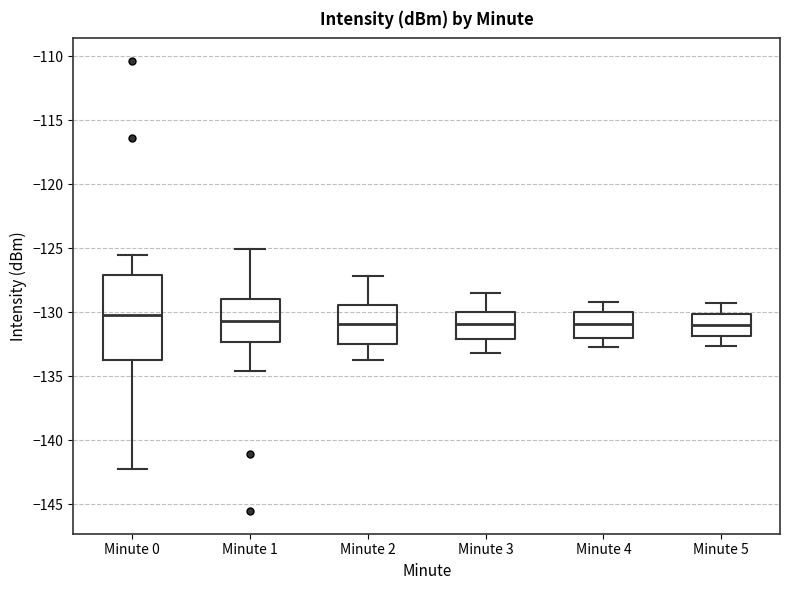

Where does the upper whisker of the box for Minute 5 end on the y-axis? The values are not printed on the chart, so give them approximately, as read against the axis.

-129.5